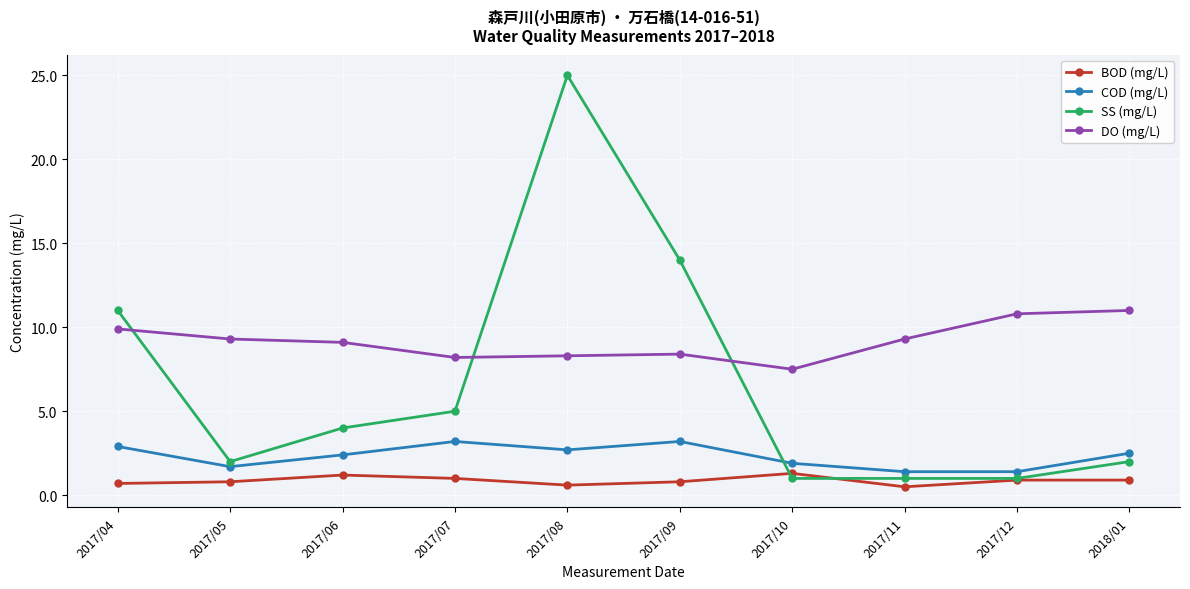

At which category does the chart reach its peak across all series?

2017/08